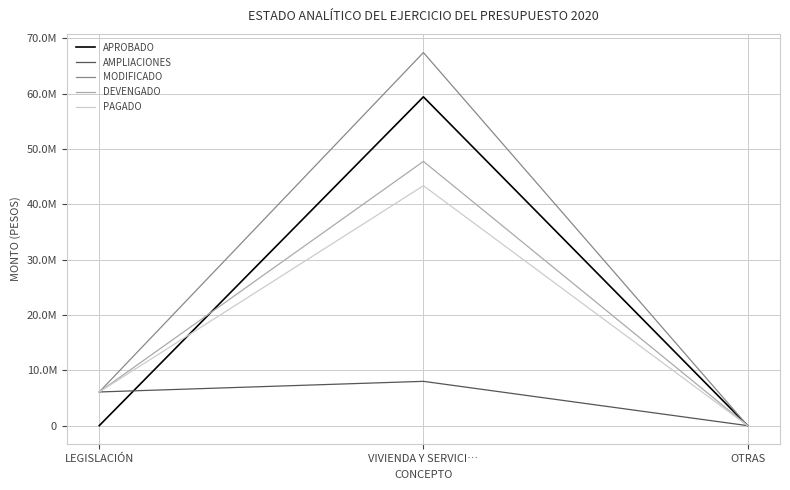

Which label corresponds to the largest value in the chart?

VIVIENDA Y SERVICI…